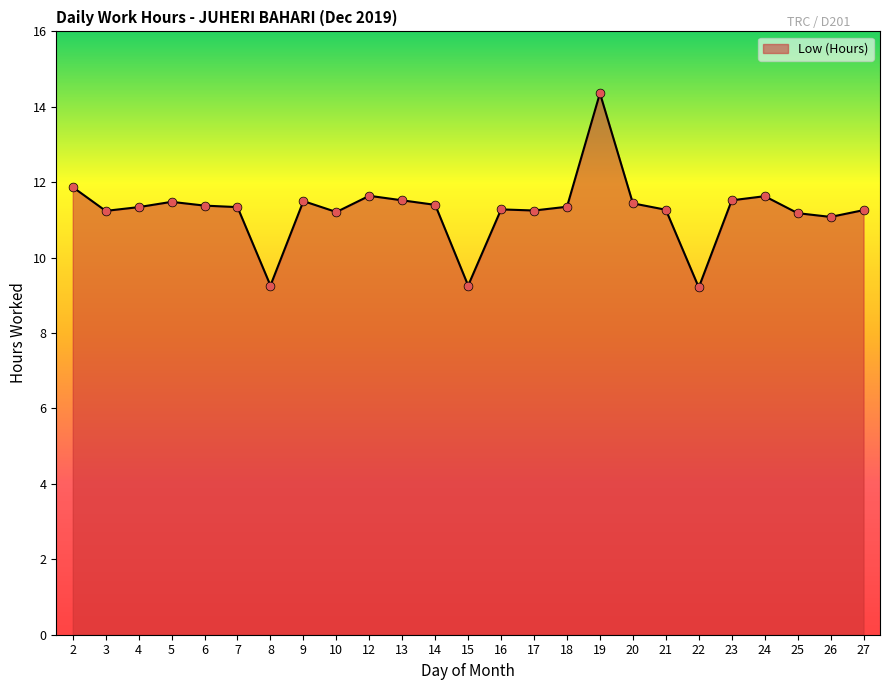

Approximately how many times larger is the value at 3 compared to 18?

1.0